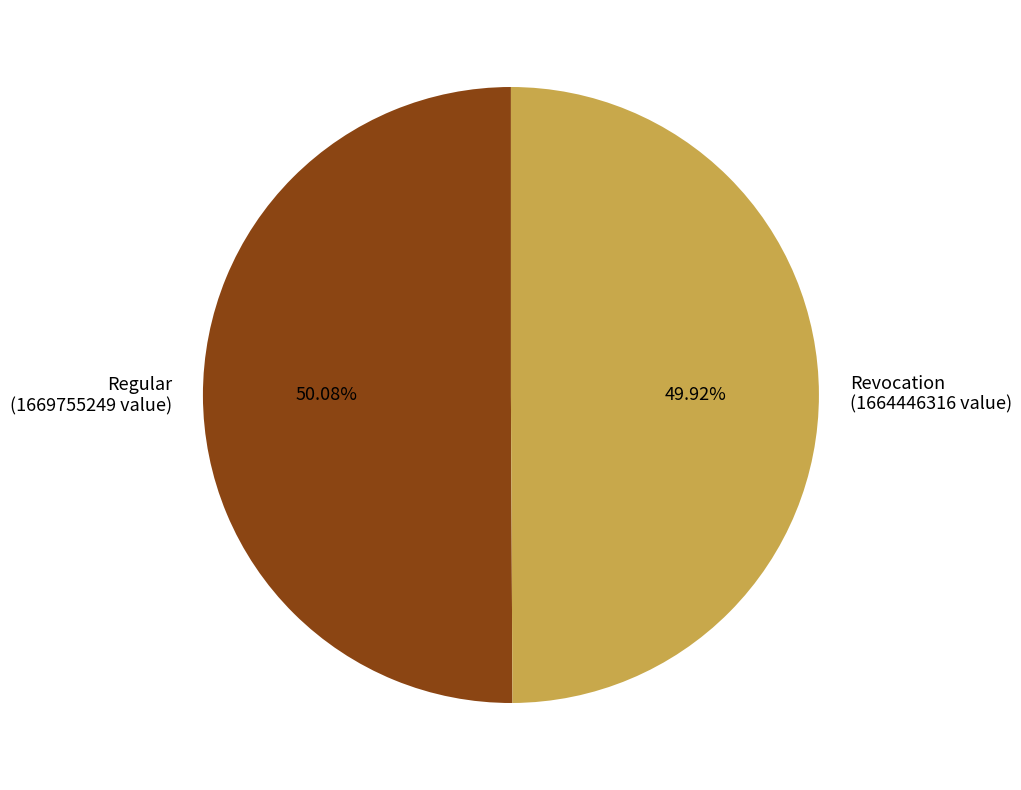

To the nearest percent, what percentage of the pie is Regular?

50%